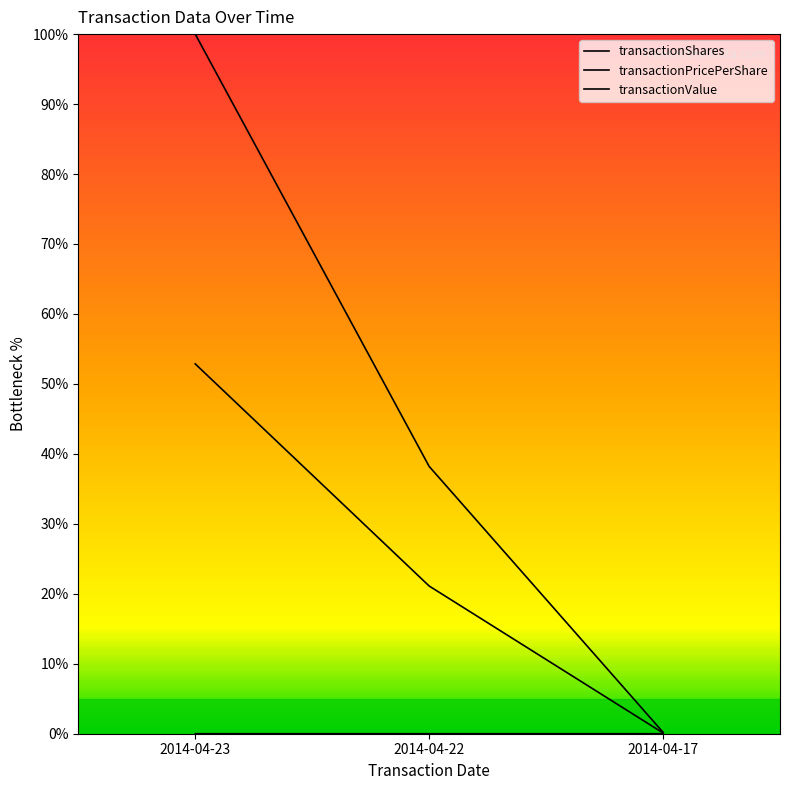

Between 2014-04-23 and 2014-04-22, which series saw the biggest shift?

transactionValue